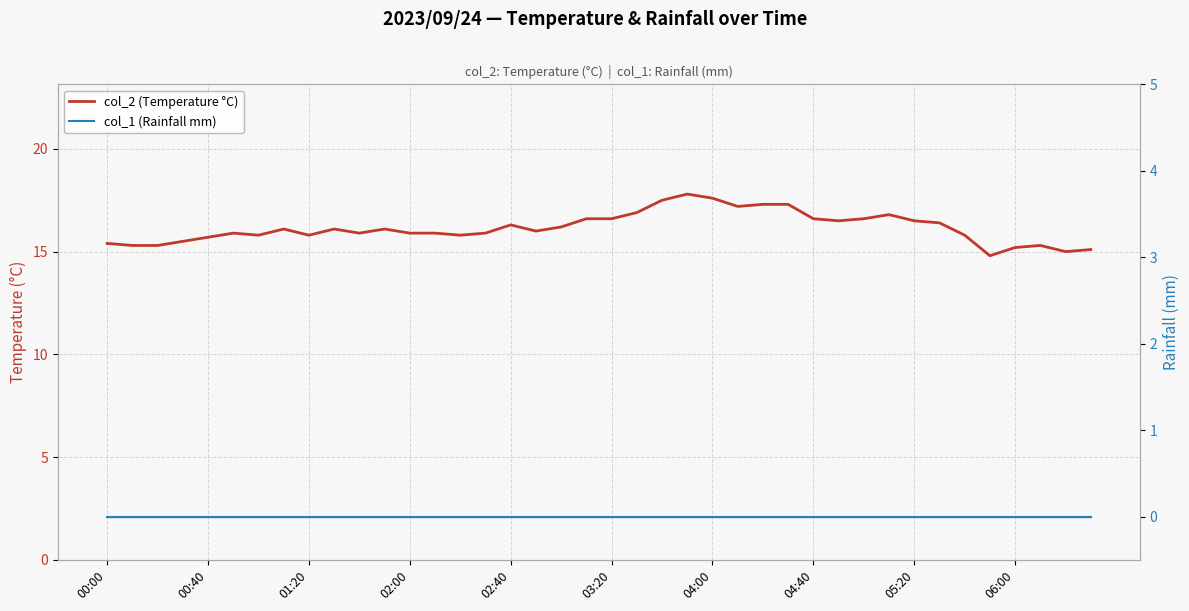

Which series has the largest range (max minus min)?

col_2 (Temperature °C)